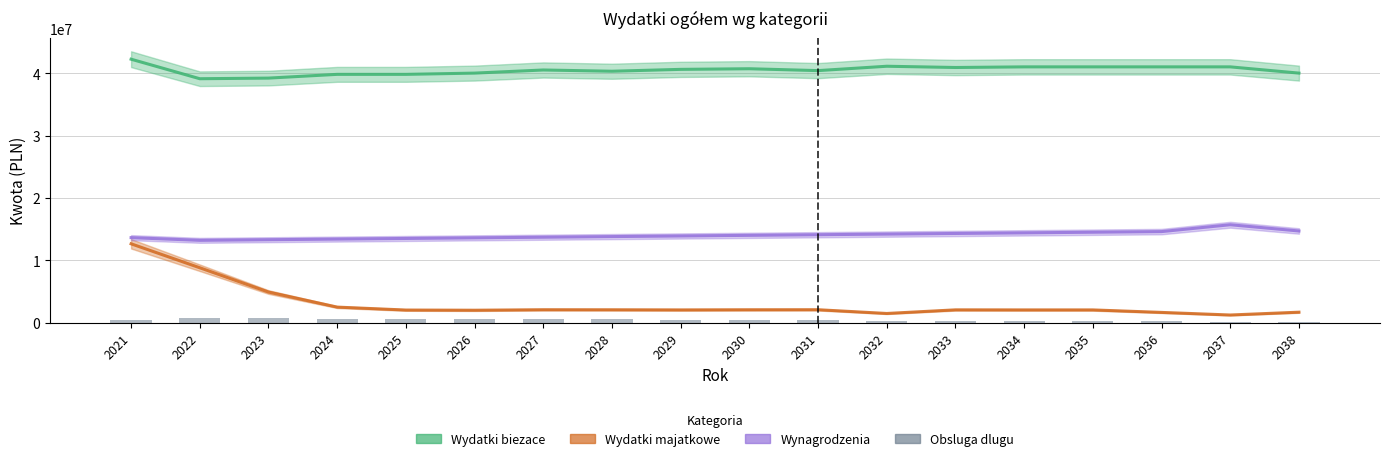

Does the chart contain any negative values?

No